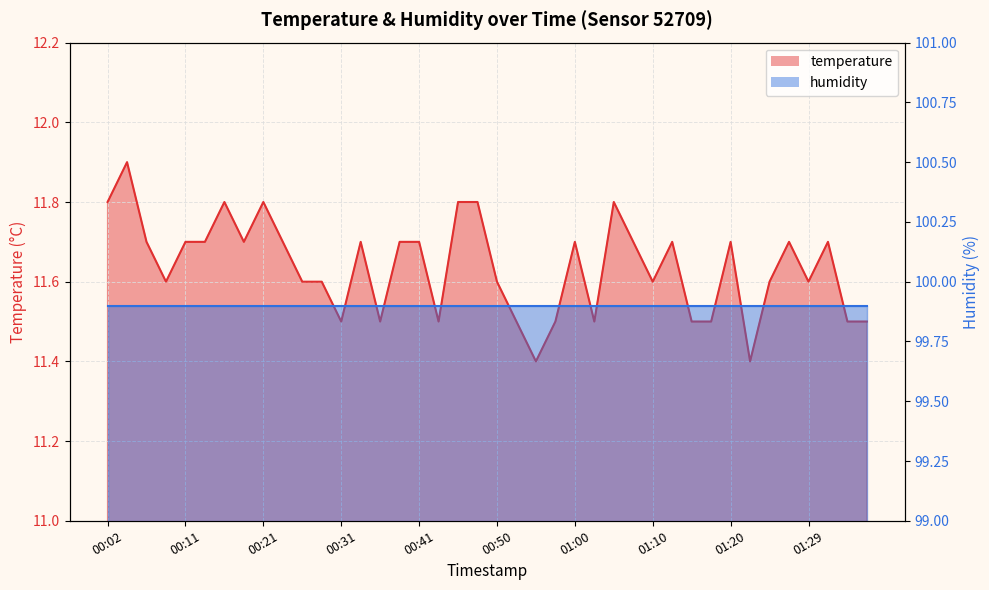

What is the difference between the maximum and minimum values?

0.5